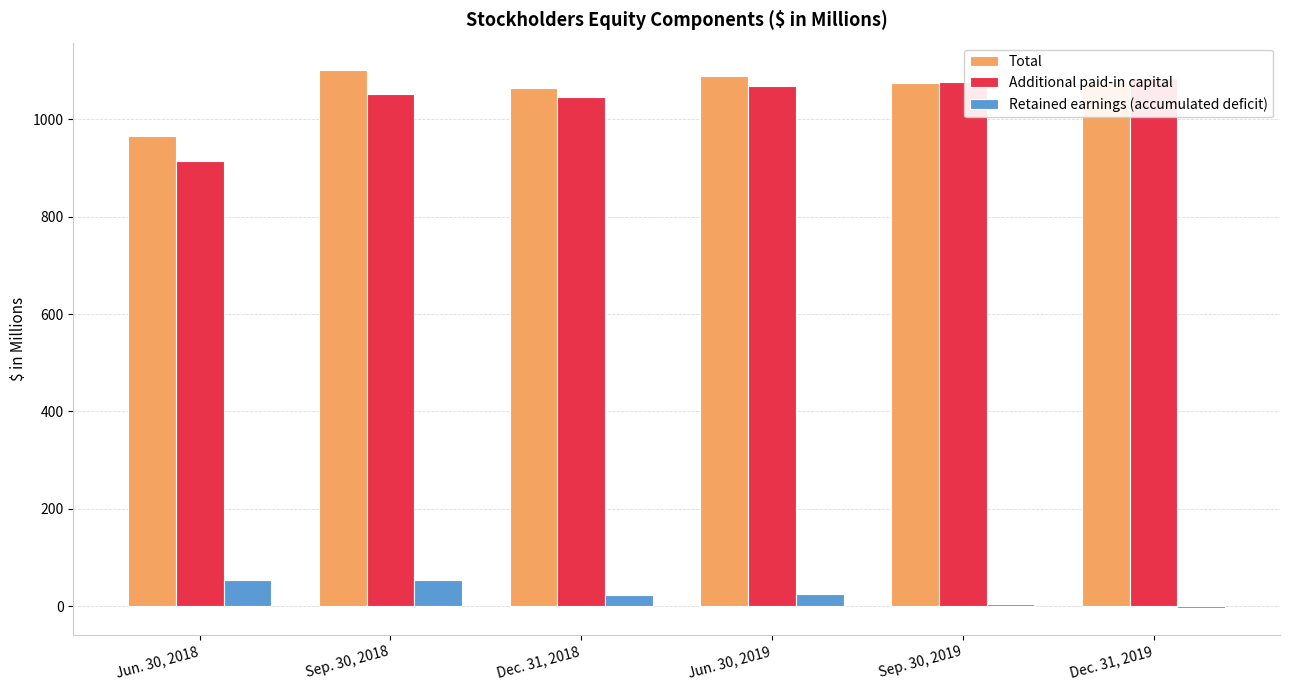

Is it true that Additional paid-in capital equals 397.4 at Sep. 30, 2019?

False